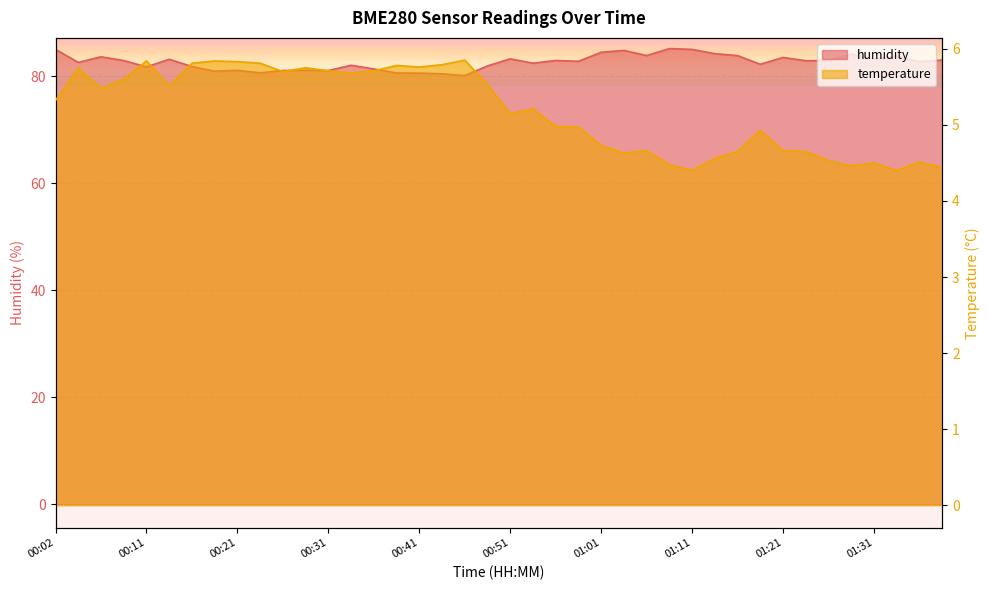

Which has a higher value, 00:48 or 00:39?

00:39